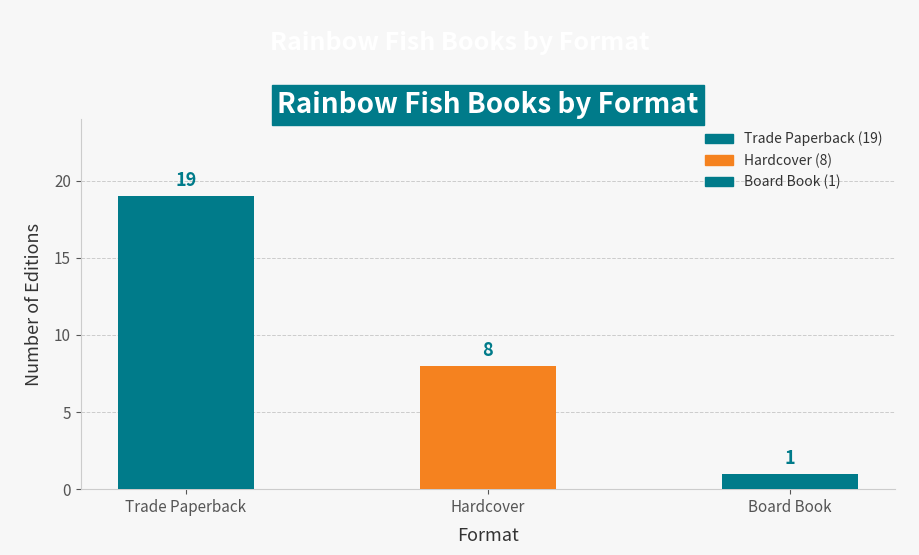

Count the number of values greater than 8.

1